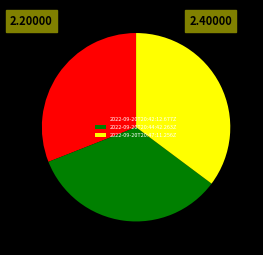

Do 2022-09-20T20:47:11.256Z and 2022-09-20T20:44:42.263Z together represent more than half of the pie?

Yes